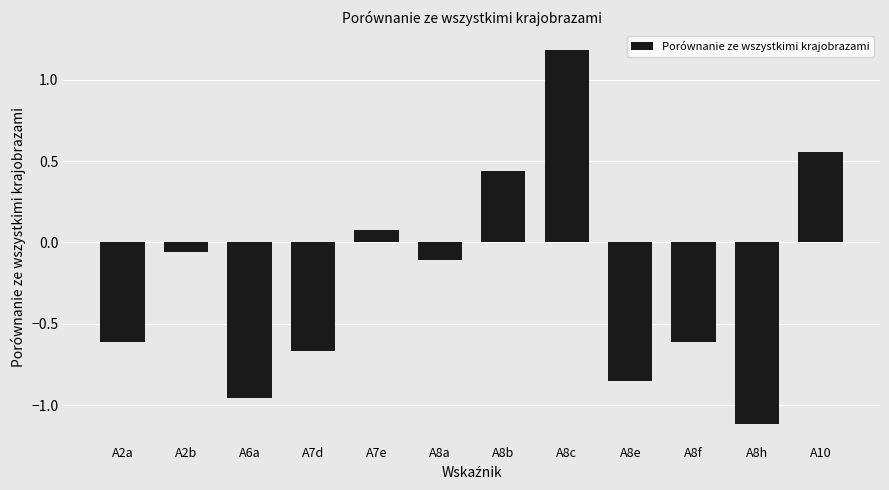

Which has a higher value, A2b or A7d?

A2b